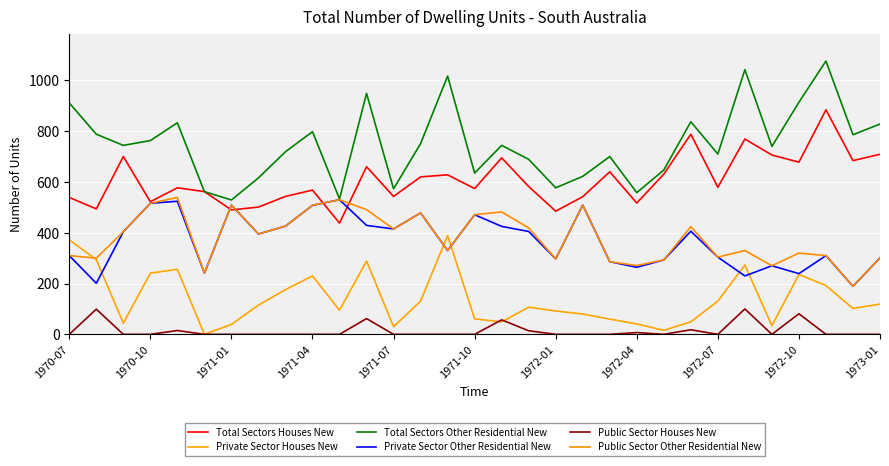

True or false: Total Sectors Other Residential New has more than 1 interior local peaks.

True